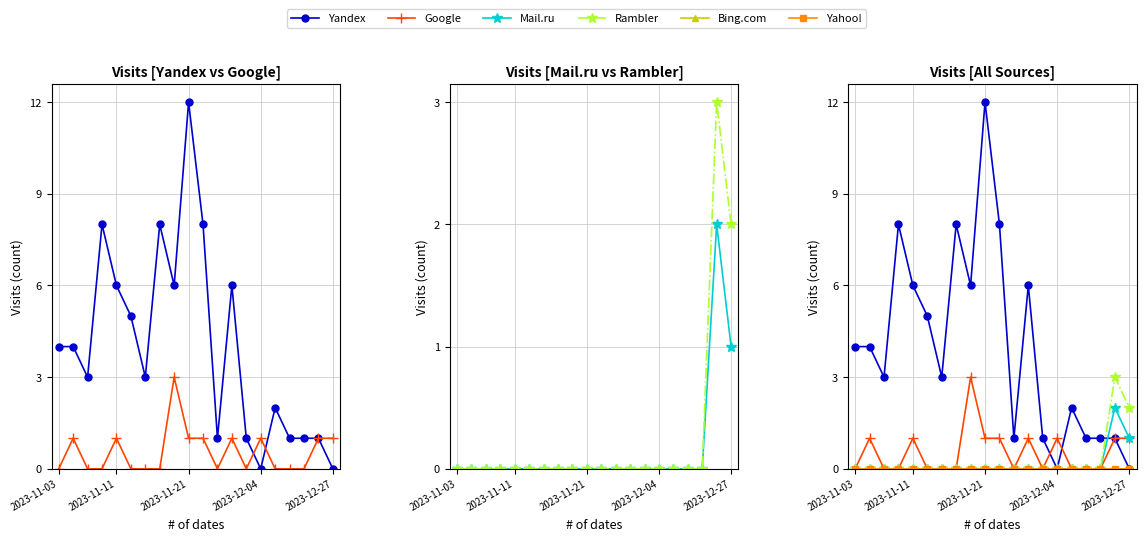

The value of Rambler at 10 is 1. True or false?

False